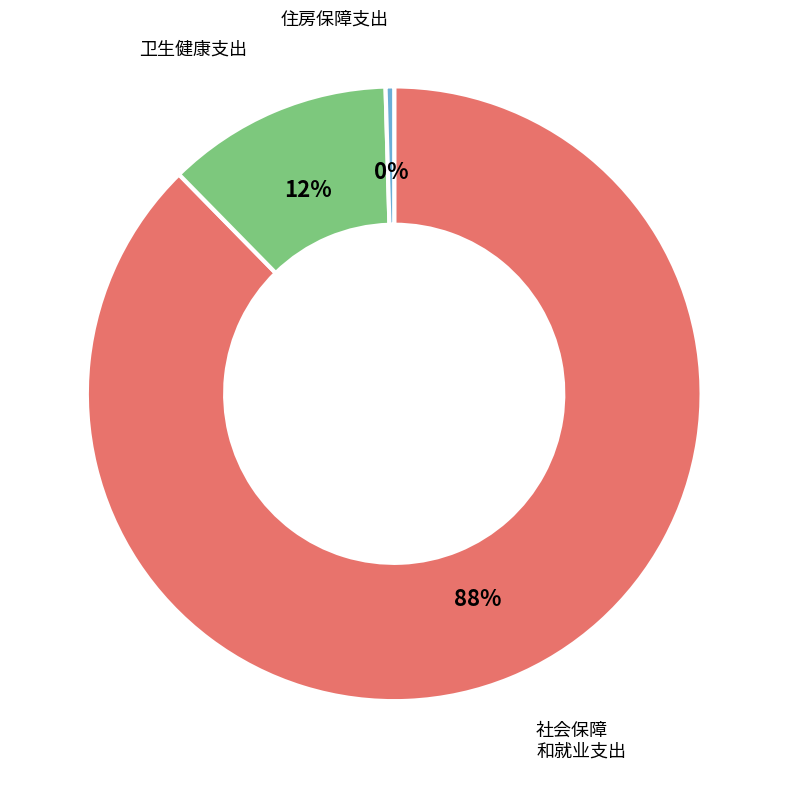

Does any single category account for the majority?

Yes